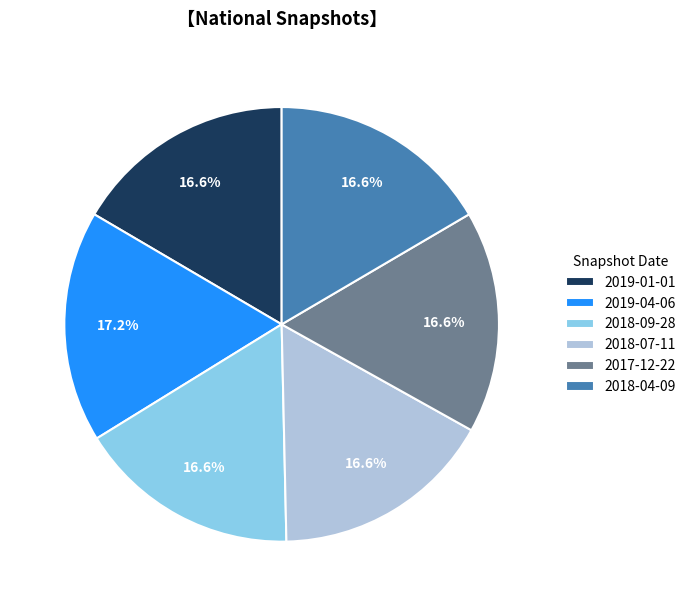

Which category has the biggest portion of the pie?

2019-04-06